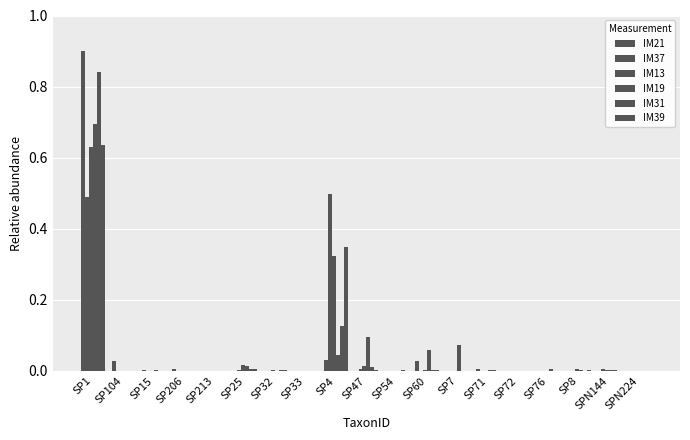

Reading right to left, list all the values displayed in this chart.

IM21: 0.0	0.0	0.0	0.0	0.0	0.0	0.0	0.0	0.0	0.0	0.0	0.0	0.0	0.0	0.0	0.0	0.0	0.0	0.9
IM37: 0.0	0.0	0.0	0.0	0.0	0.0	0.0	0.0	0.0	0.0	0.5	0.0	0.0	0.0	0.0	0.0	0.0	0.0	0.5
IM13: 0.0	0.0	0.0	0.0	0.0	0.0	0.0	0.0	0.0	0.0	0.3	0.0	0.0	0.0	0.0	0.0	0.0	0.0	0.6
IM19: 0.0	0.0	0.0	0.0	0.0	0.0	0.1	0.1	0.0	0.1	0.0	0.0	0.0	0.0	0.0	0.0	0.0	0.0	0.7
IM31: 0.0	0.0	0.0	0.0	0.0	0.0	0.0	0.0	0.0	0.0	0.1	0.0	0.0	0.0	0.0	0.0	0.0	0.0	0.8
IM39: 0.0	0.0	0.0	0.0	0.0	0.0	0.0	0.0	0.0	0.0	0.3	0.0	0.0	0.0	0.0	0.0	0.0	0.0	0.6